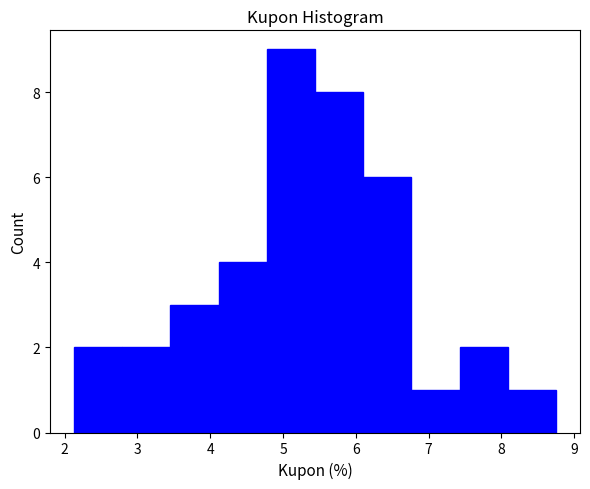

Reading left to right, transcribe this chart: for each bar, give the range it covers on the x-axis and its height. Neither the bar edges nor the heights are printed on the chart, so give them approximately, as read against the axes.

2.1 to 2.8: 2
2.8 to 3.5: 2
3.5 to 4.1: 3
4.1 to 4.8: 4
4.8 to 5.4: 9
5.4 to 6.1: 8
6.1 to 6.8: 6
6.8 to 7.4: 1
7.4 to 8.1: 2
8.1 to 8.8: 1